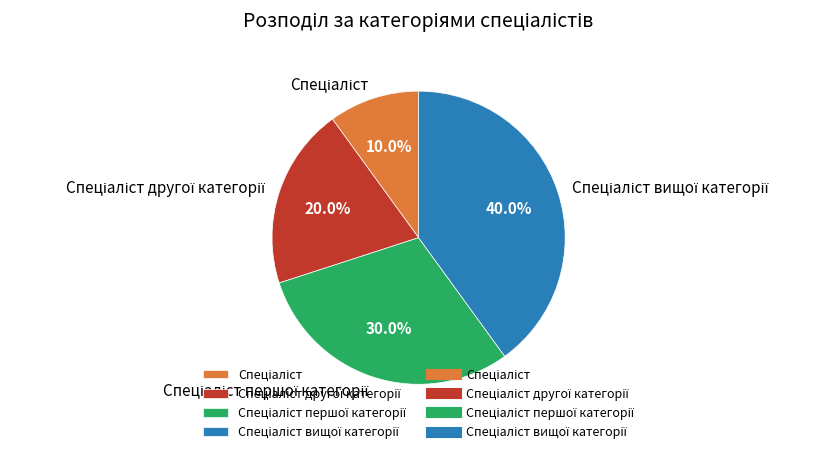

To the nearest percent, what is the average slice percentage?

25%